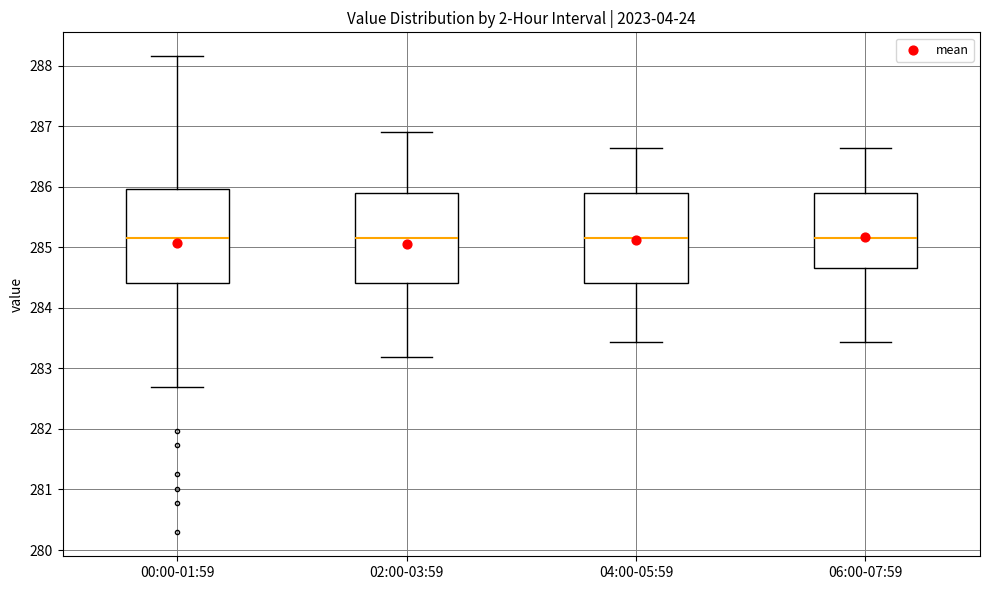

Reading left to right, read every box against the y-axis: the position of its median line, the range the box covers, and the ends of its whiskers. The values are not printed on the chart, so give them approximately, as read against the axis.

00:00-01:59: median 285.2, box 284.4 to 286.0, whiskers 282.7 to 288.2
02:00-03:59: median 285.2, box 284.4 to 285.9, whiskers 283.2 to 286.9
04:00-05:59: median 285.2, box 284.4 to 285.9, whiskers 283.4 to 286.7
06:00-07:59: median 285.2, box 284.7 to 285.9, whiskers 283.4 to 286.7